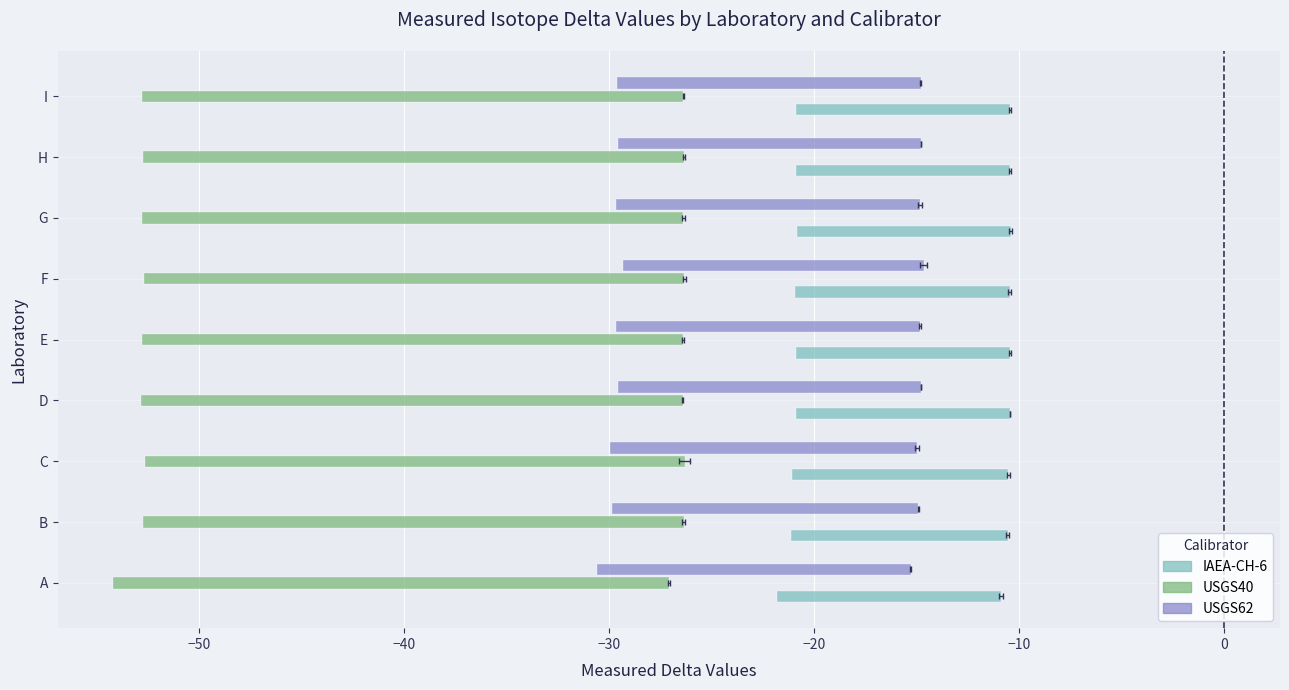

At C, list the series in order from largest to smallest.

IAEA-CH-6, USGS62, USGS40